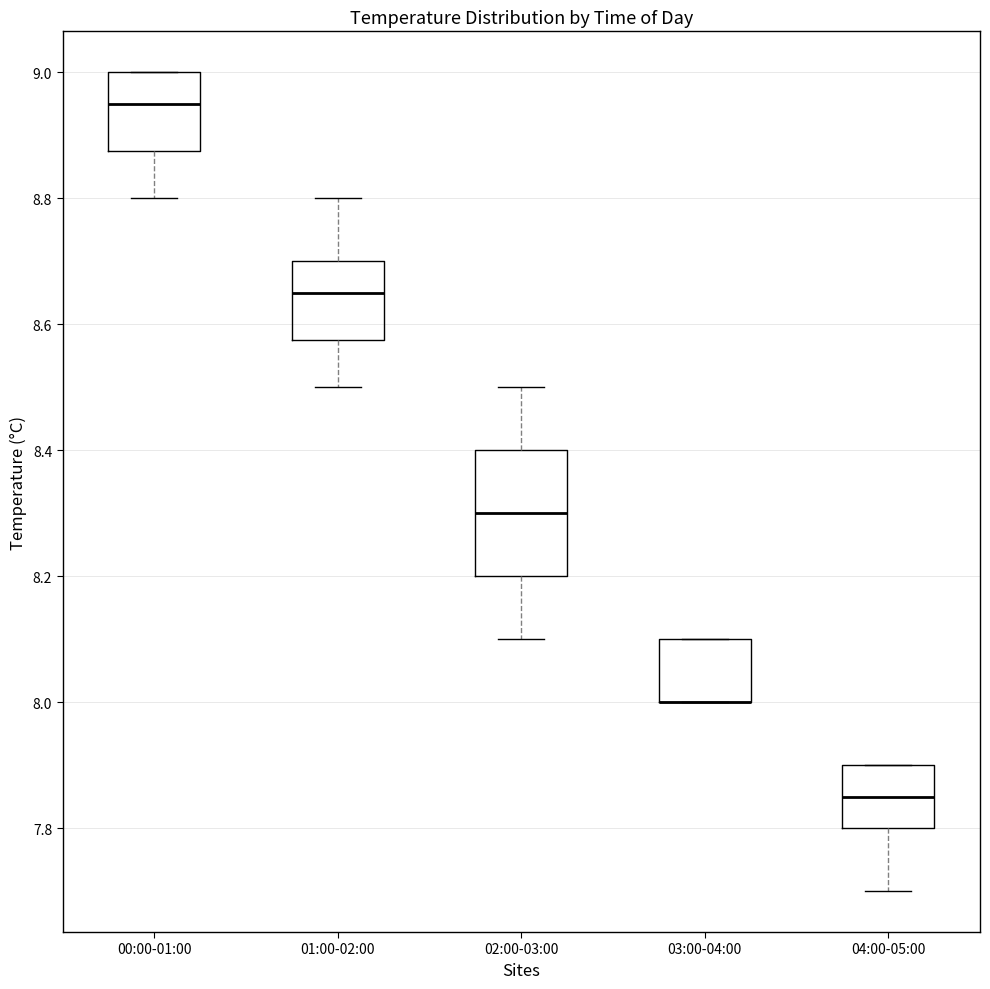

Reading left to right, read every box against the y-axis: the position of its median line, the range the box covers, and the ends of its whiskers. The values are not printed on the chart, so give them approximately, as read against the axis.

00:00-01:00: median 8.96, box 8.88 to 9.00, whiskers 8.80 to 9.00
01:00-02:00: median 8.66, box 8.58 to 8.70, whiskers 8.50 to 8.80
02:00-03:00: median 8.30, box 8.20 to 8.40, whiskers 8.10 to 8.50
03:00-04:00: median 8.00 (drawn on the box's lower edge), box 8.00 to 8.10, whiskers 8.00 to 8.10
04:00-05:00: median 7.86, box 7.80 to 7.90, whiskers 7.70 to 7.90